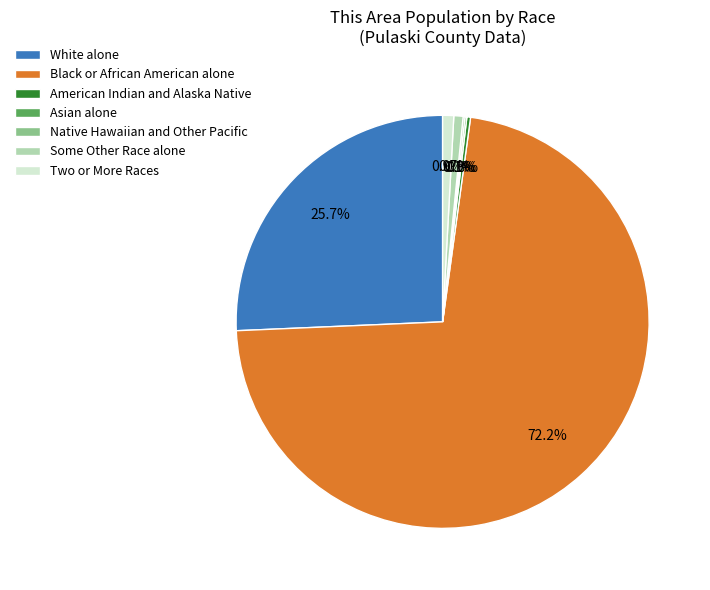

How much of the chart is everything except Black or African American alone?

27.8%